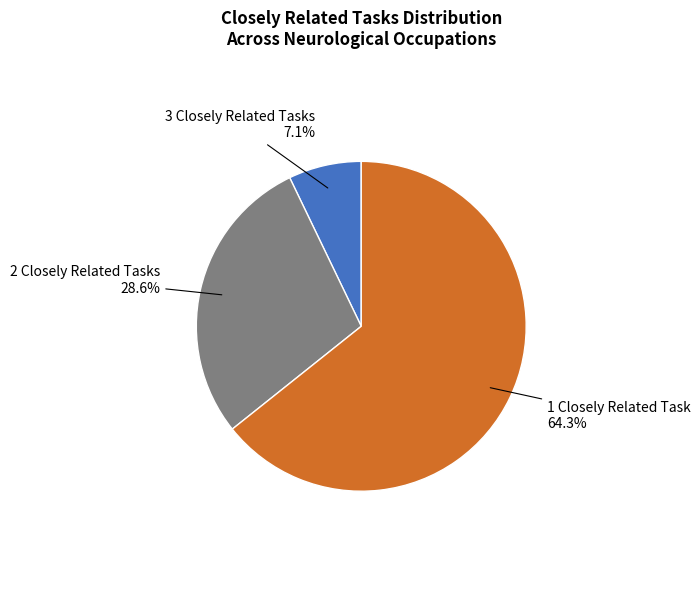

Does 1 Closely Related Task represent more than half of the total?

Yes